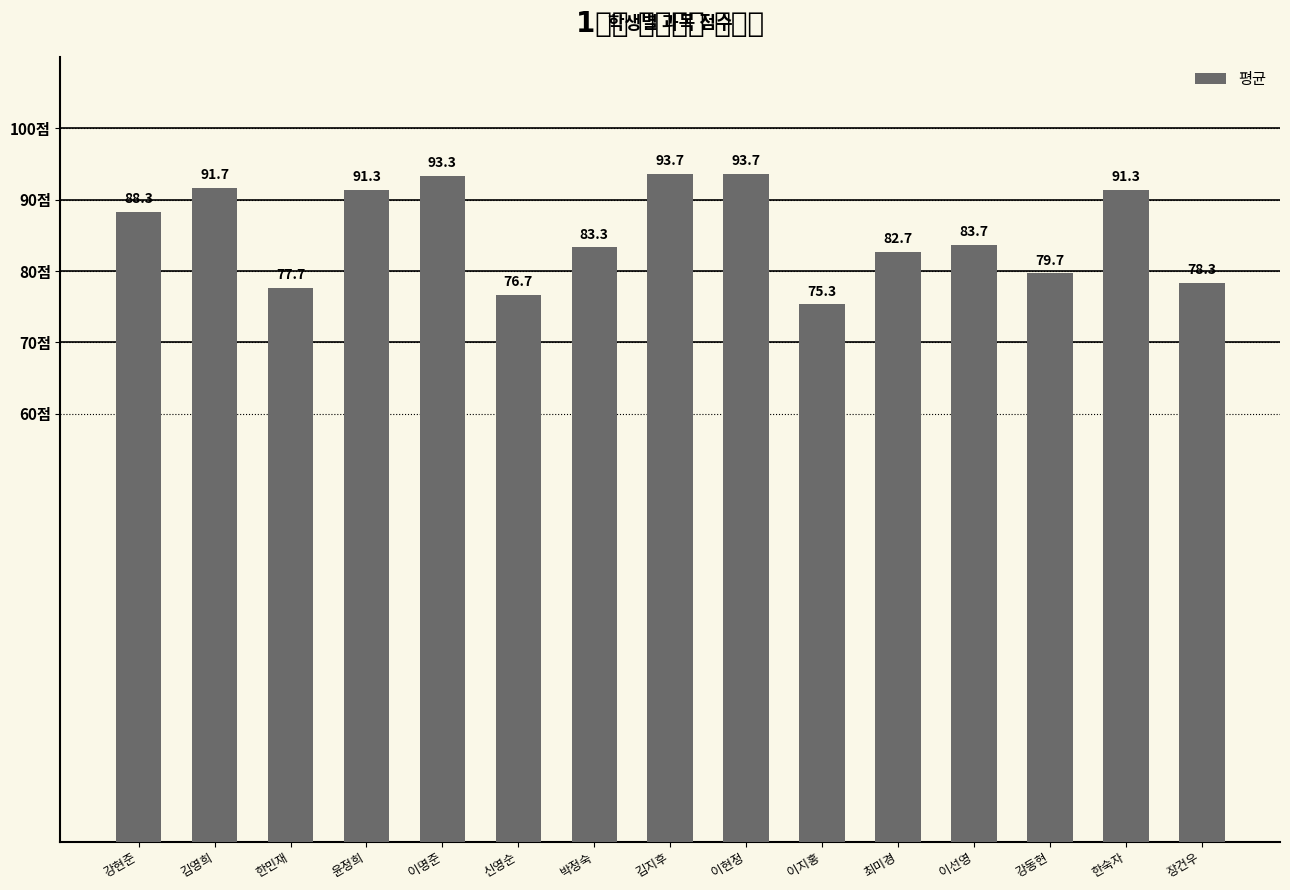

Are the bars horizontal?

No